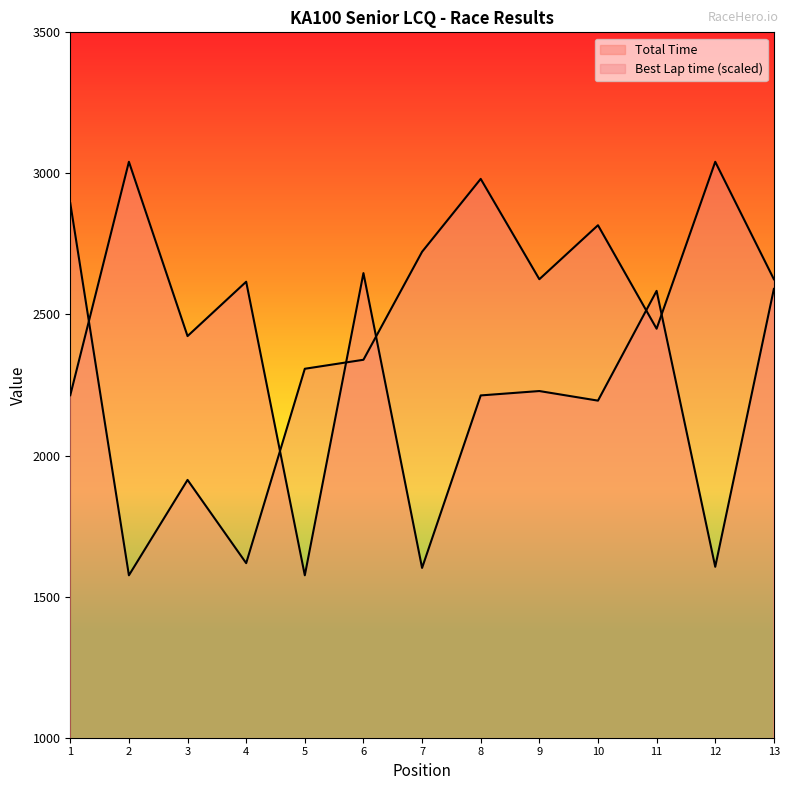

In Best Lap time, how many points are higher than both neighbors (excluding endpoints)?

4